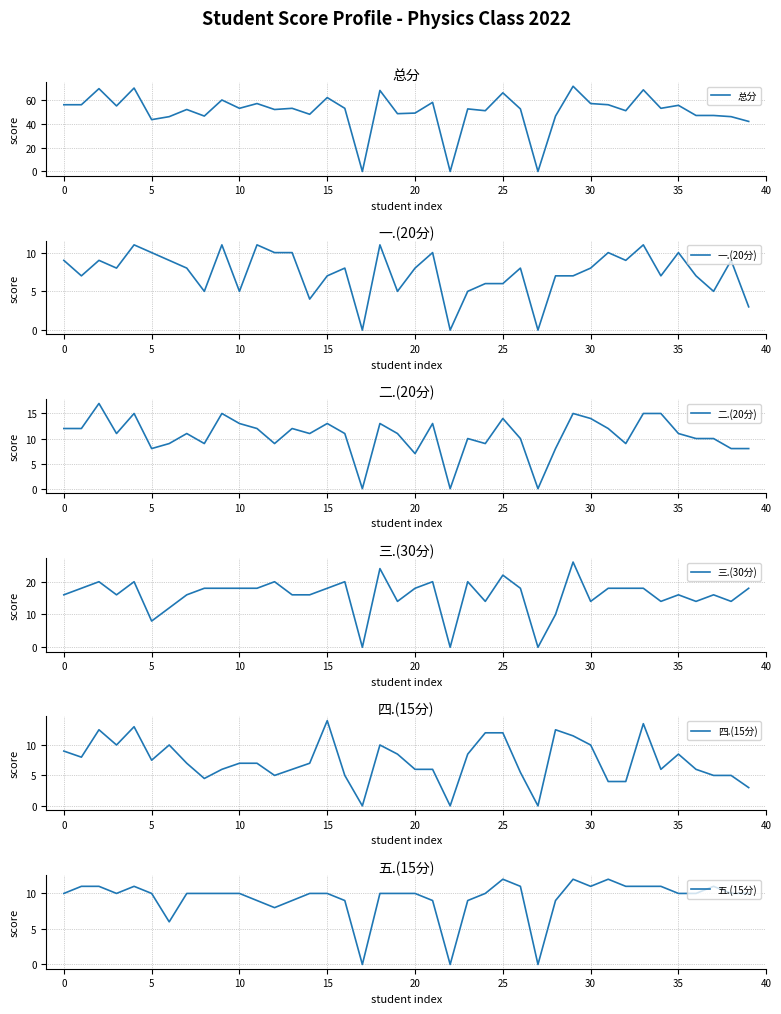

Which category has the highest value in the 四.(15分) series?

15